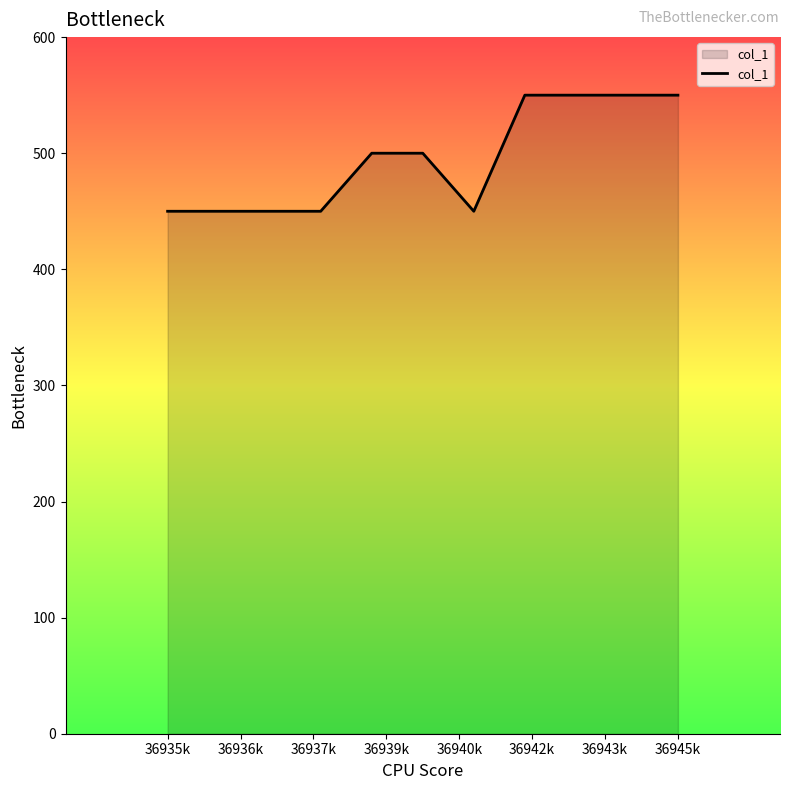

What is the average value?

488